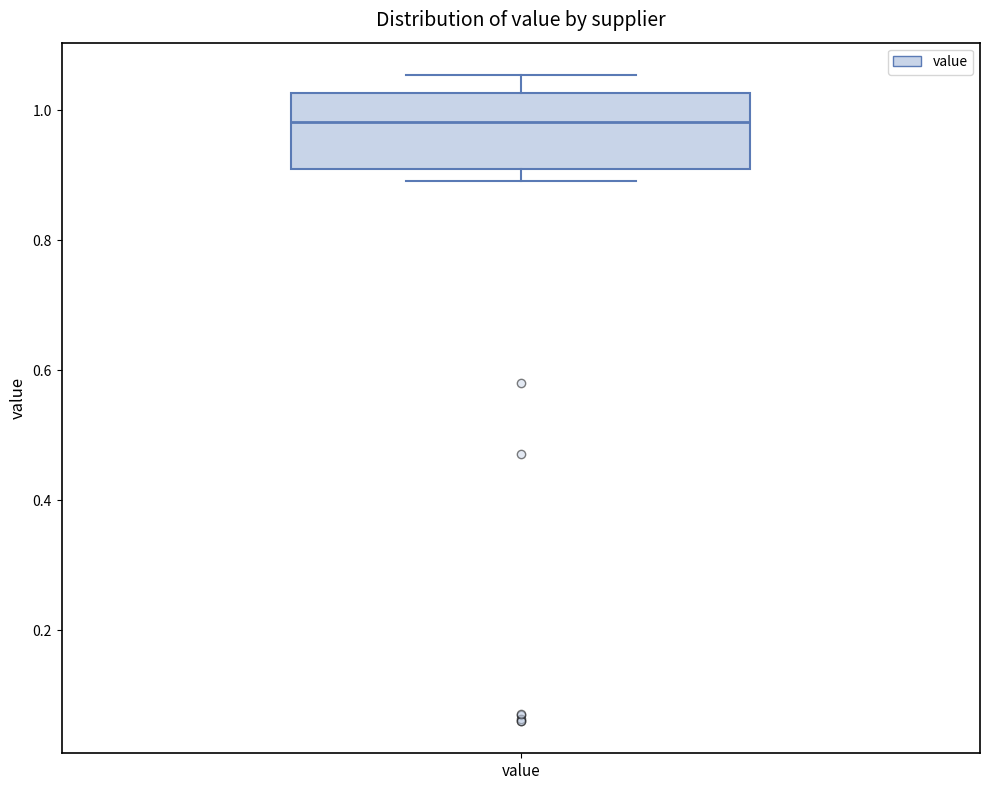

Where is the lower edge of the box for value on the y-axis? The values are not printed on the chart, so give them approximately, as read against the axis.

0.90